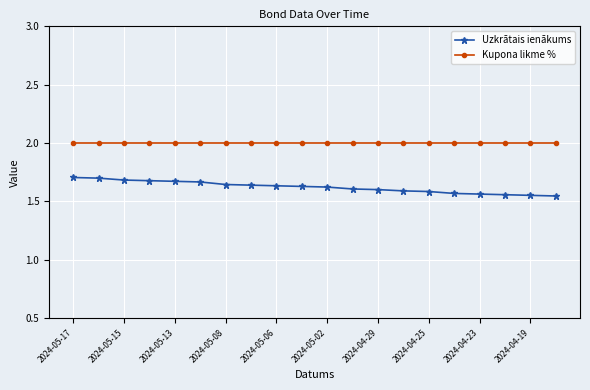

Which series has the largest range (max minus min)?

Uzkrātais ienākums